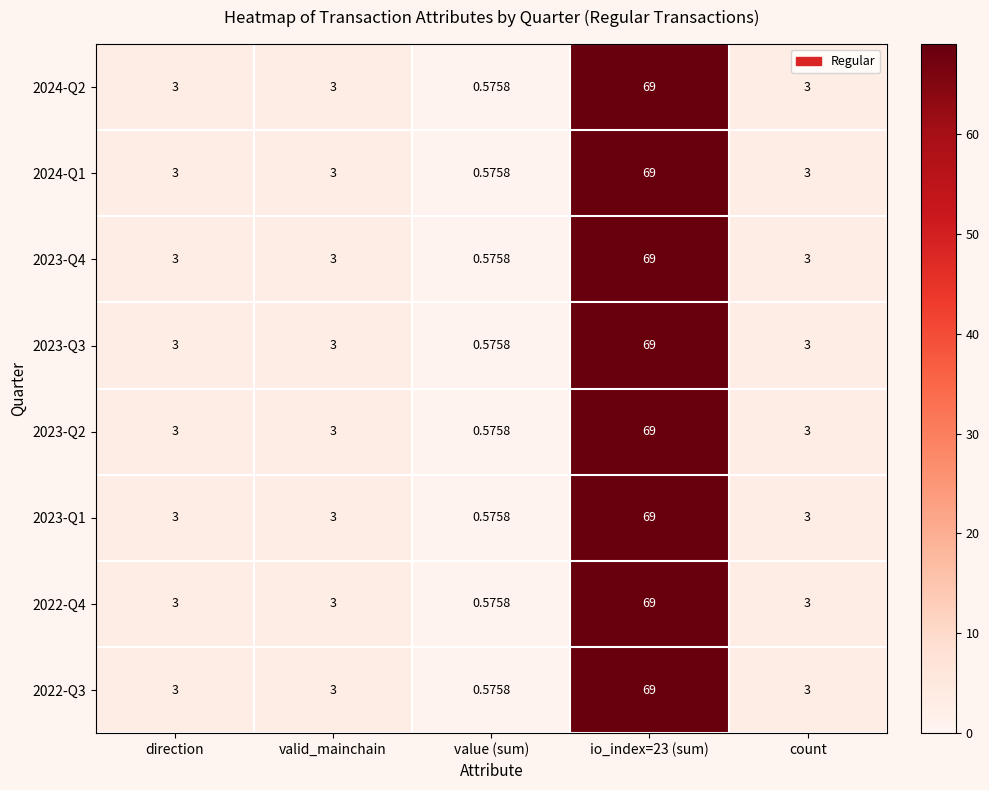

What is the total value across all series at count?

24.0